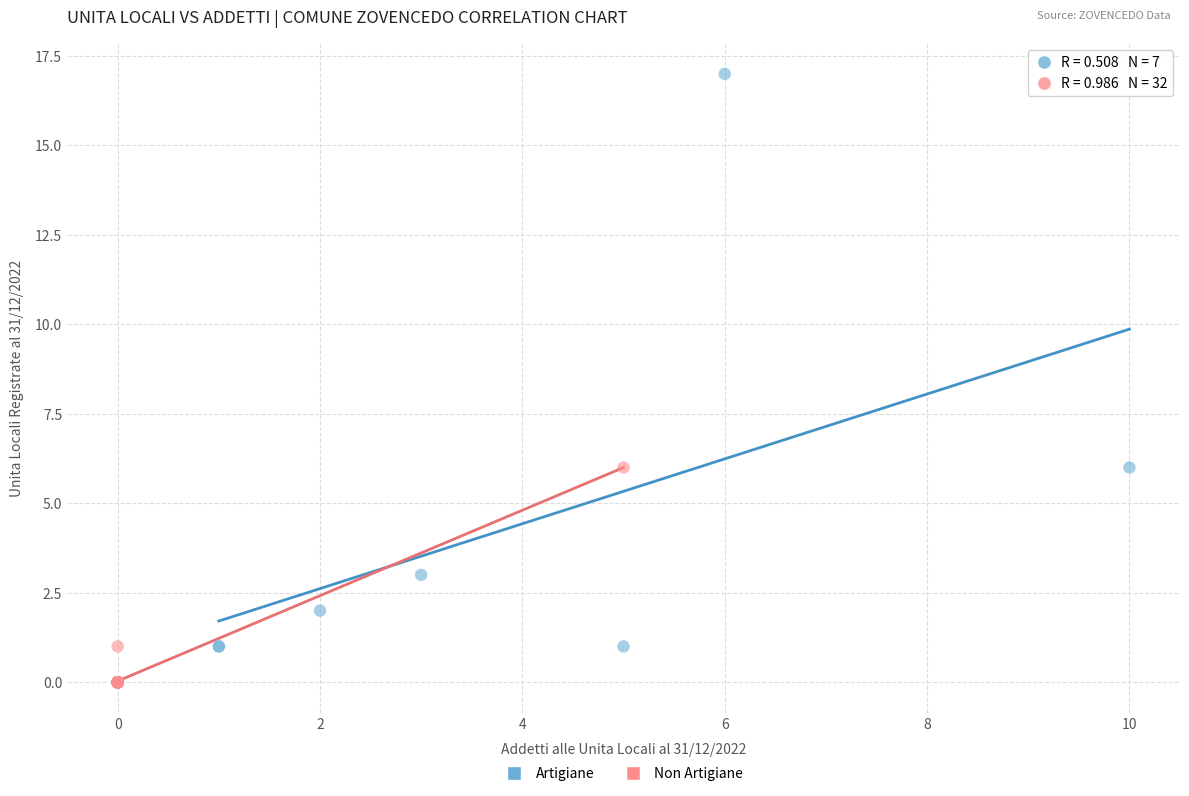

Which series reaches the maximum Y coordinate?

Artigiane